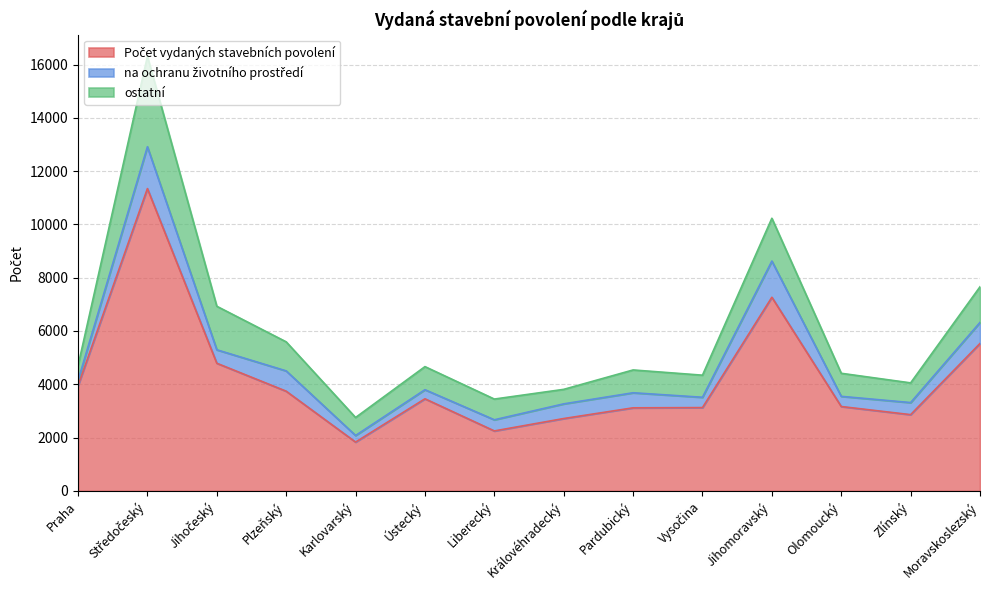

What is the approximate value of ostatní at Liberecký, to the nearest 100?

800